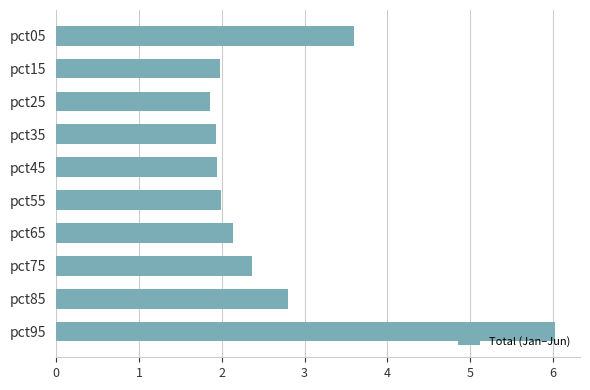

Approximately how many times larger is the value at pct75 compared to pct45?

1.2